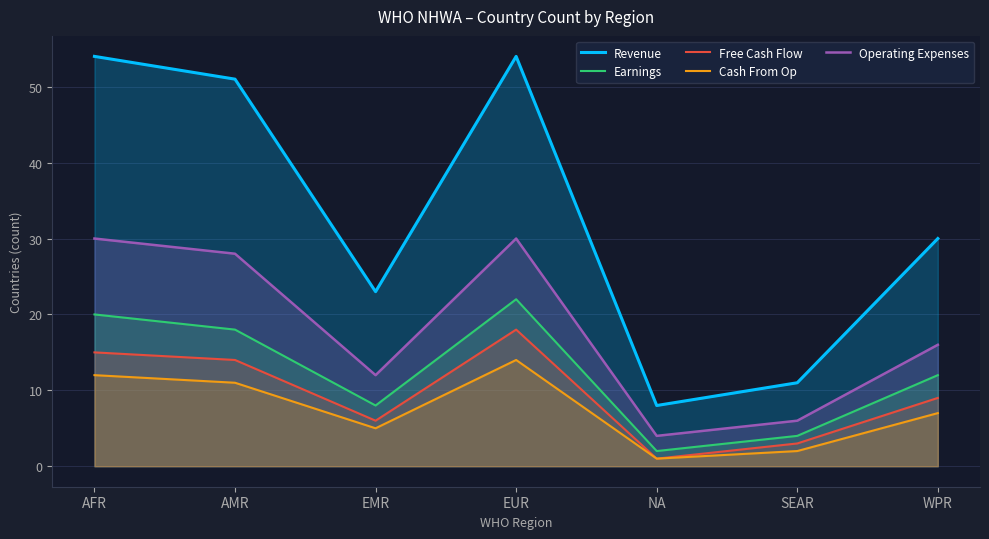

At which label does Free Cash Flow first exceed 9?

AFR